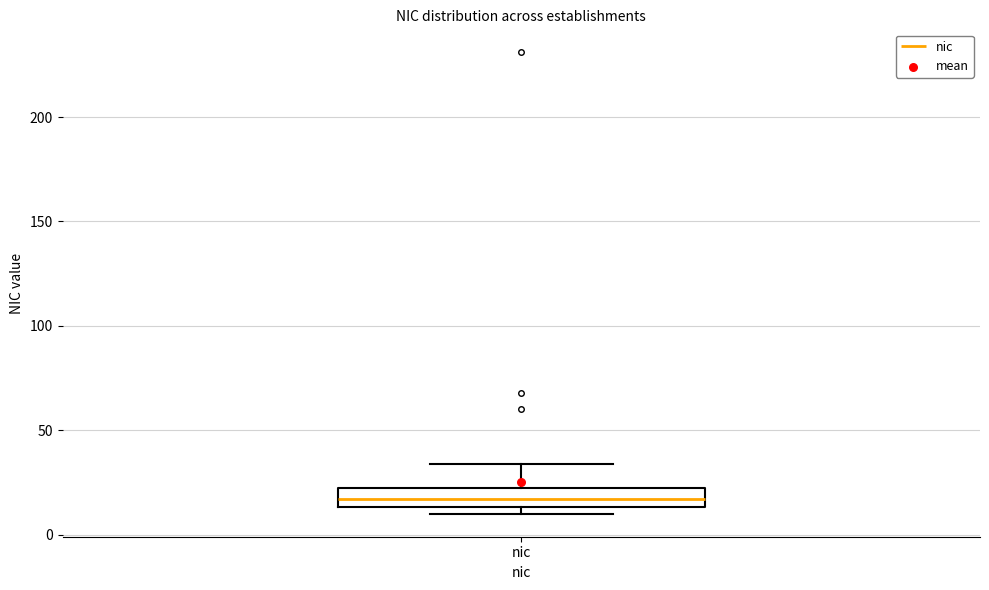

Transcribe this box plot: give where the median line is, the range the box spans, and where the two whiskers end, as read against the y-axis. The values are not printed on the chart, so give them approximately, as read against the axis.

median 15 (inside the box), box 15 to 20, whiskers 10 to 35